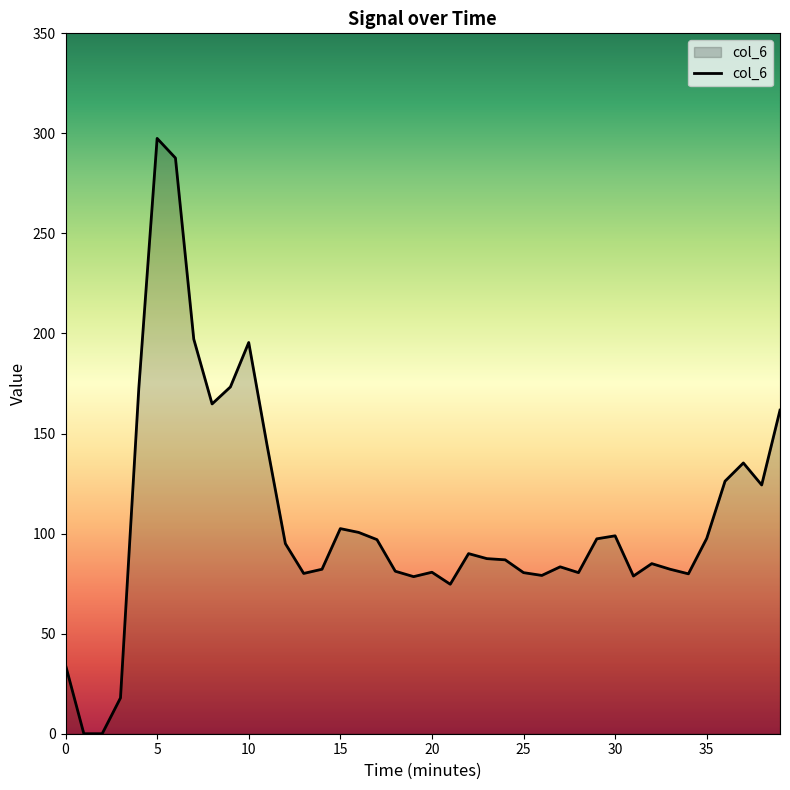

What is the difference between the maximum and minimum values?

297.5